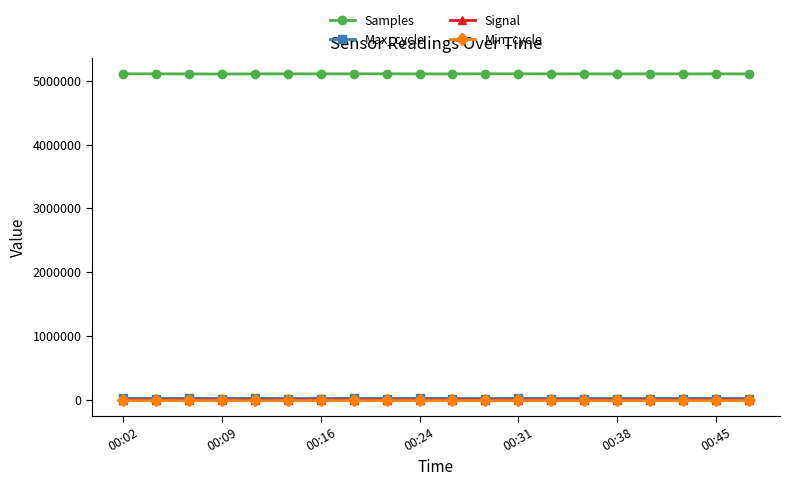

Which series has the widest spread of values?

Samples